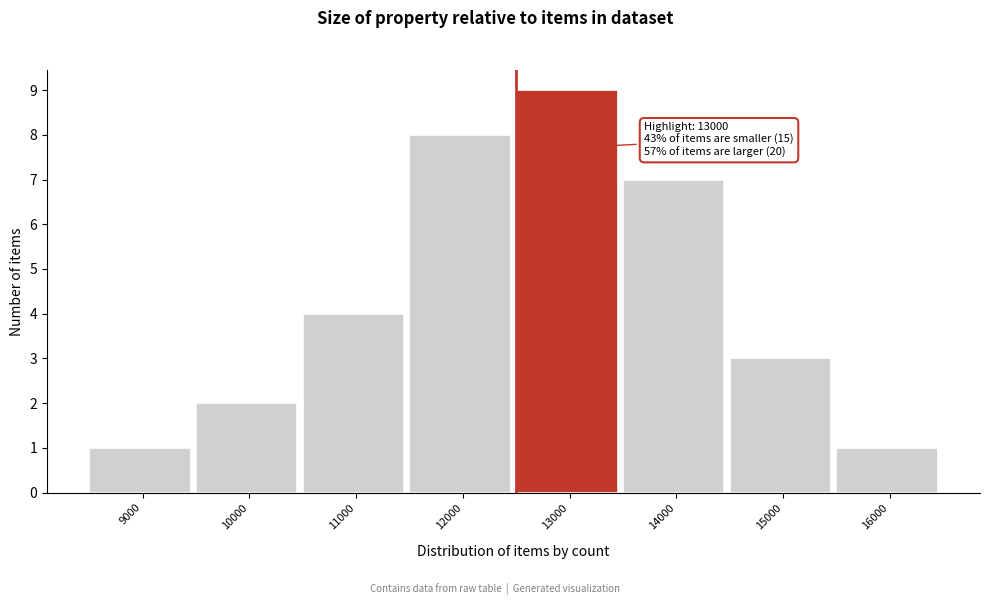

Reading left to right, list all the values displayed in this chart.

9000=1	10000=2	11000=4	12000=8	13000=9	14000=7	15000=3	16000=1